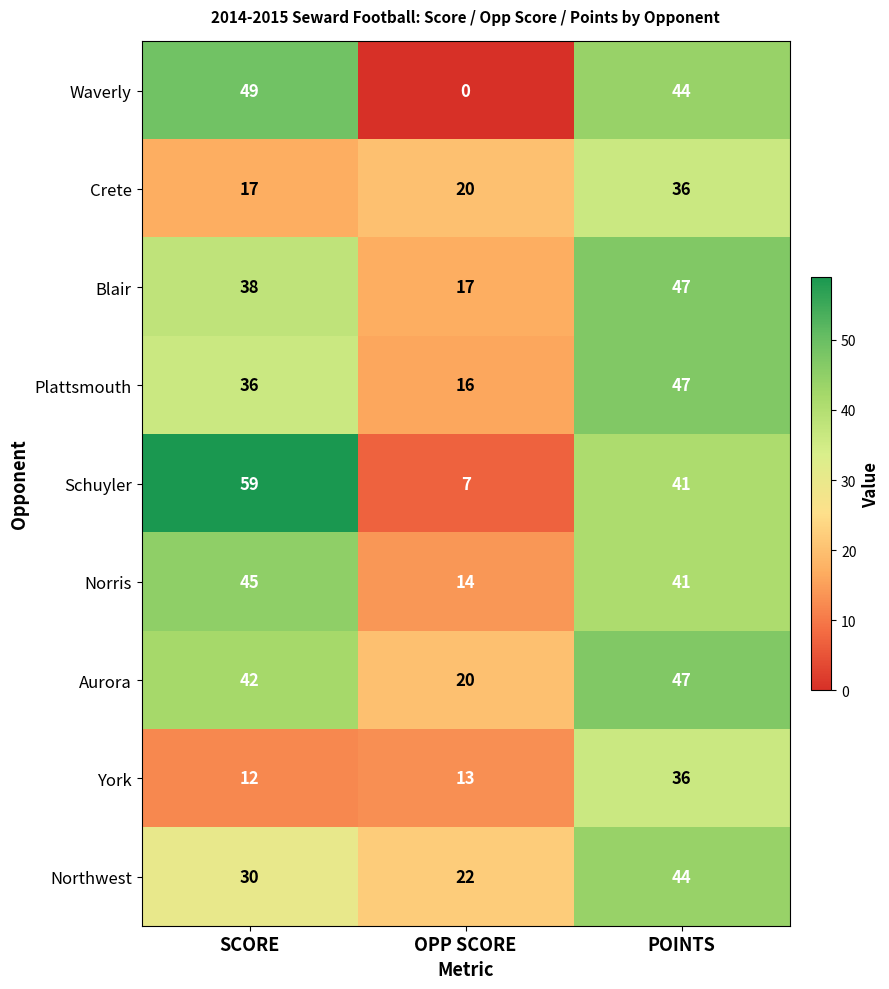

Is the value of Blair at POINTS greater than the value of Schuyler at POINTS?

Yes